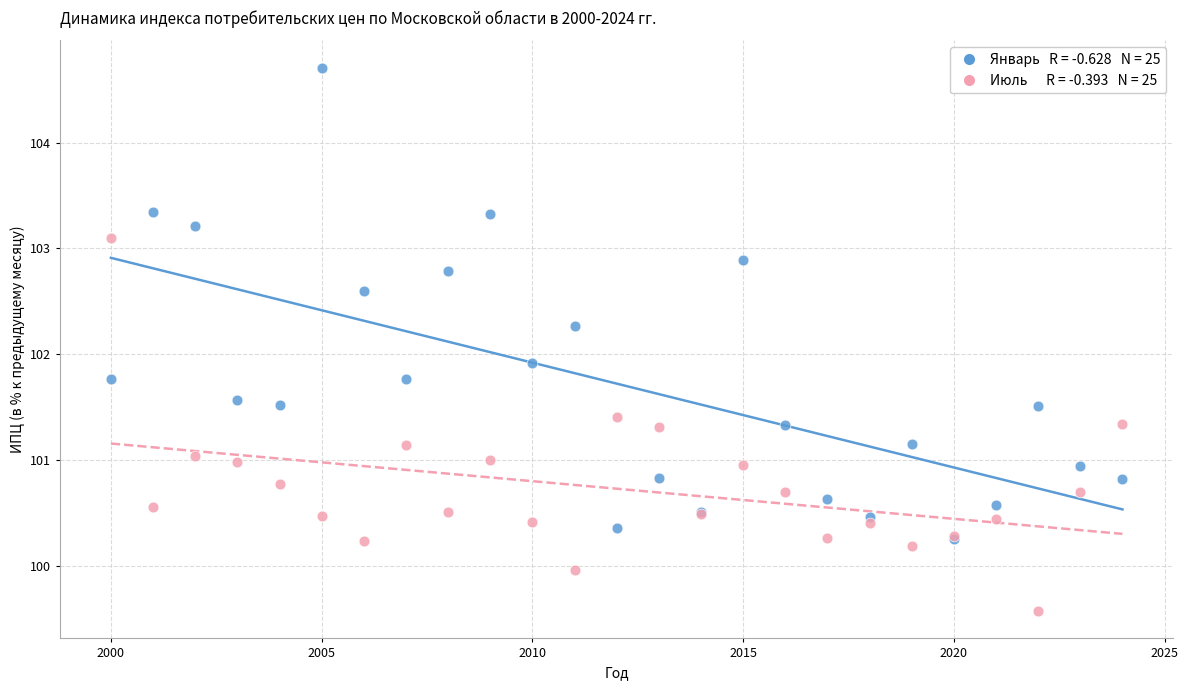

Across all series, what Y value is closest to 102?

101.9